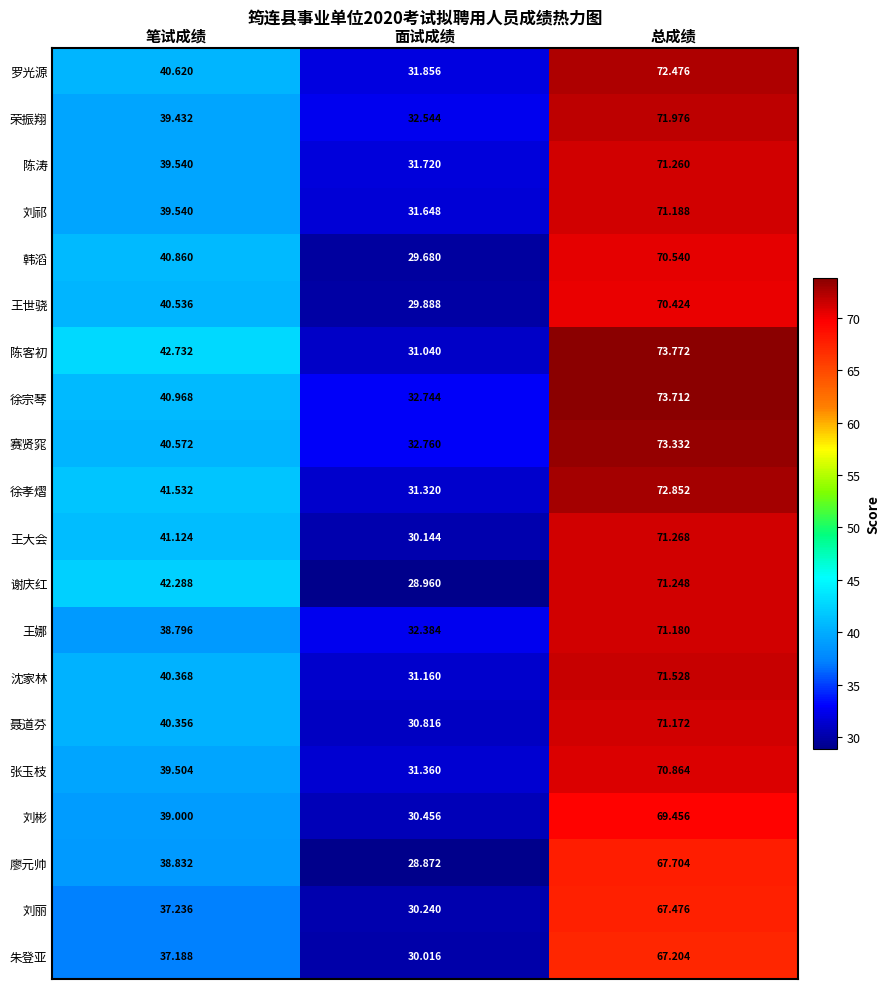

Which series has the largest total across all categories?

陈客初